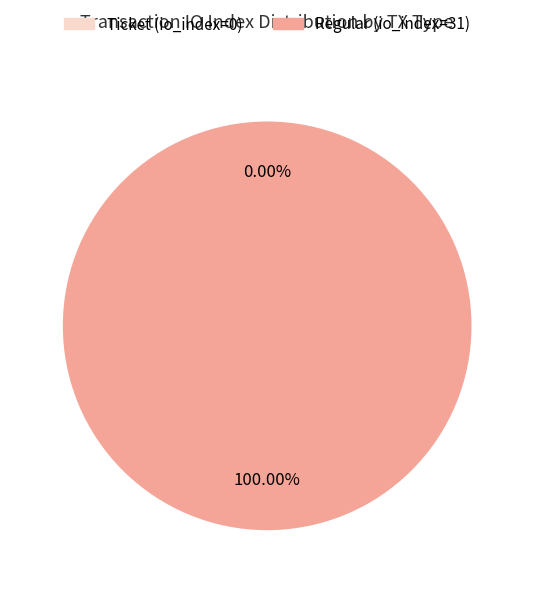

To the nearest percent, what is the combined percentage of Ticket (io_index=0) and Regular (io_index=31)?

100%